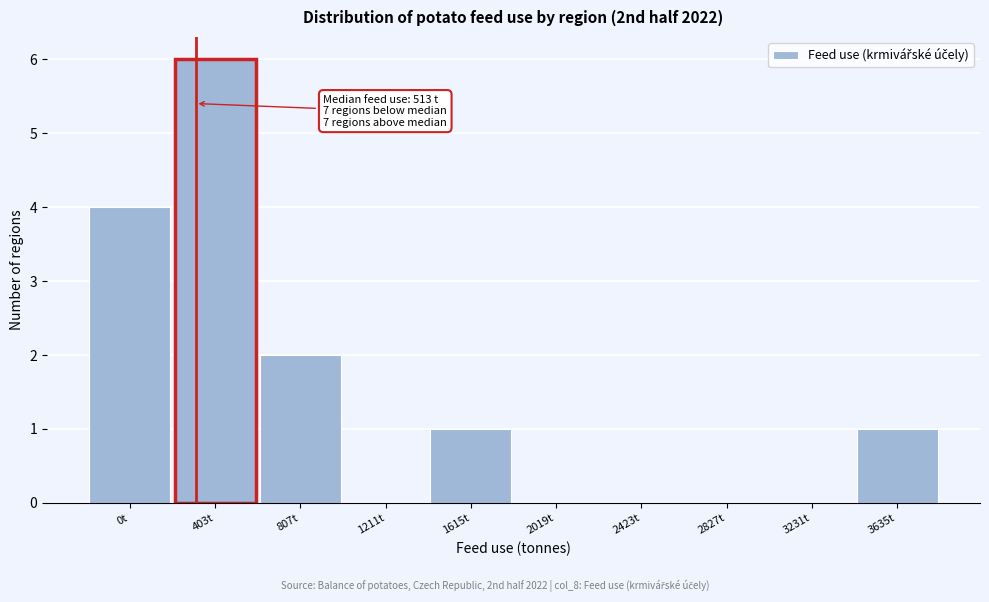

Reading right to left, what are all the values shown in this chart?

3635t=1	3231t=0	2827t=0	2423t=0	2019t=0	1615t=1	1211t=0	807t=2	403t=6	0t=4